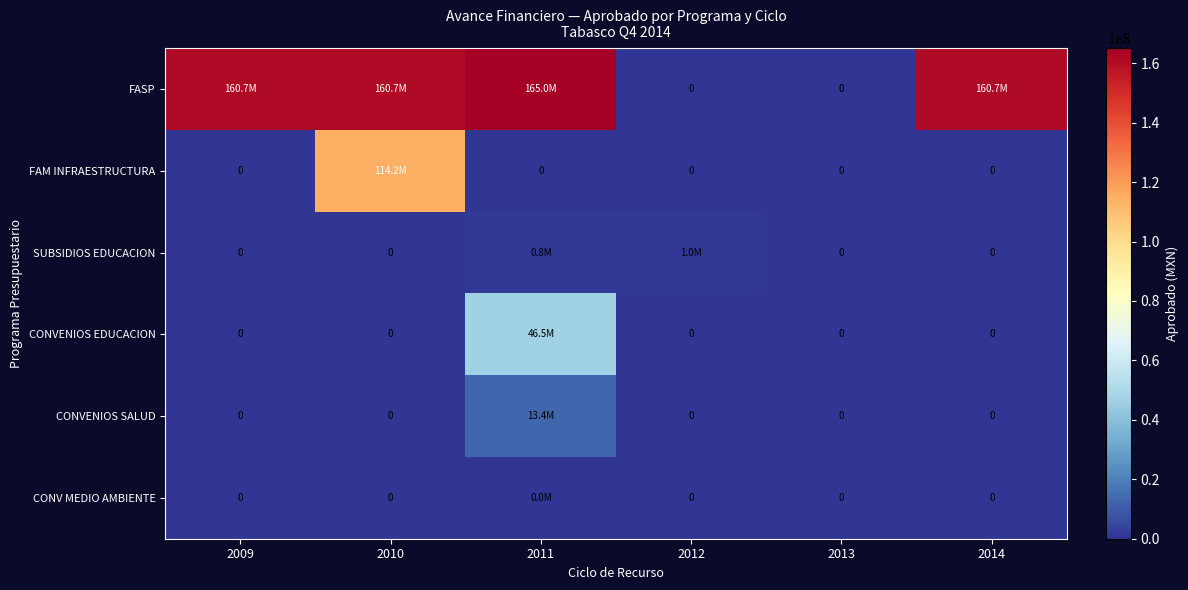

What is the total value across all series at 2009?

160711628